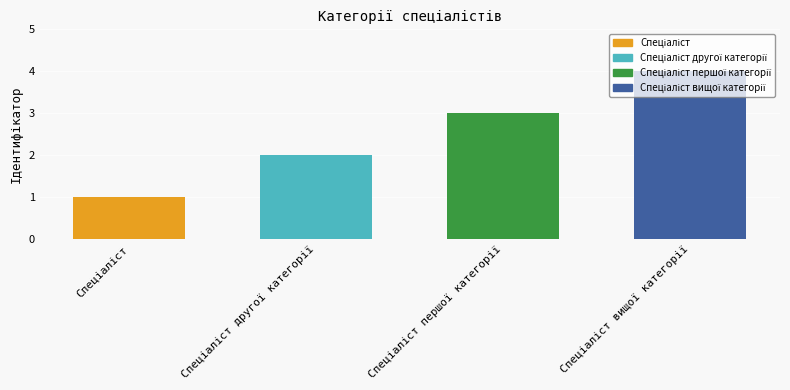

What is the maximum value shown in the chart?

4